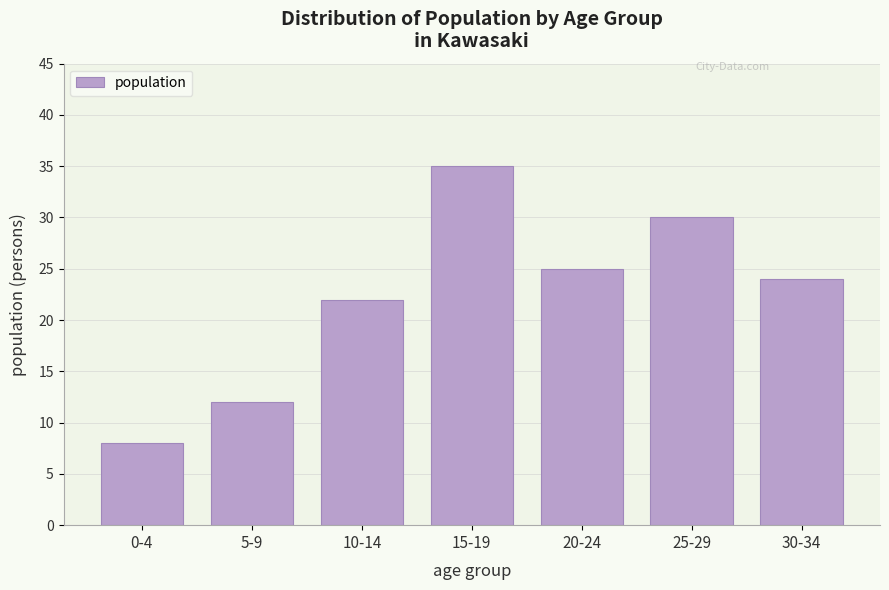

Reading left to right, extract all data points from this chart.

8	12	22	35	25	30	24